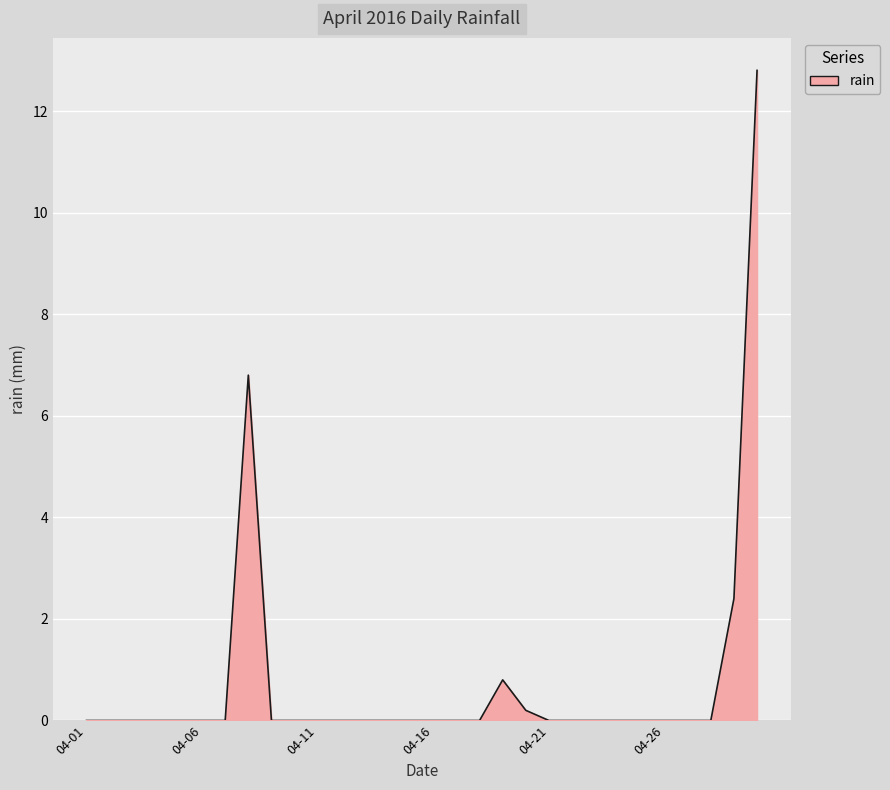

What is the difference between the maximum and second lowest values?

12.8